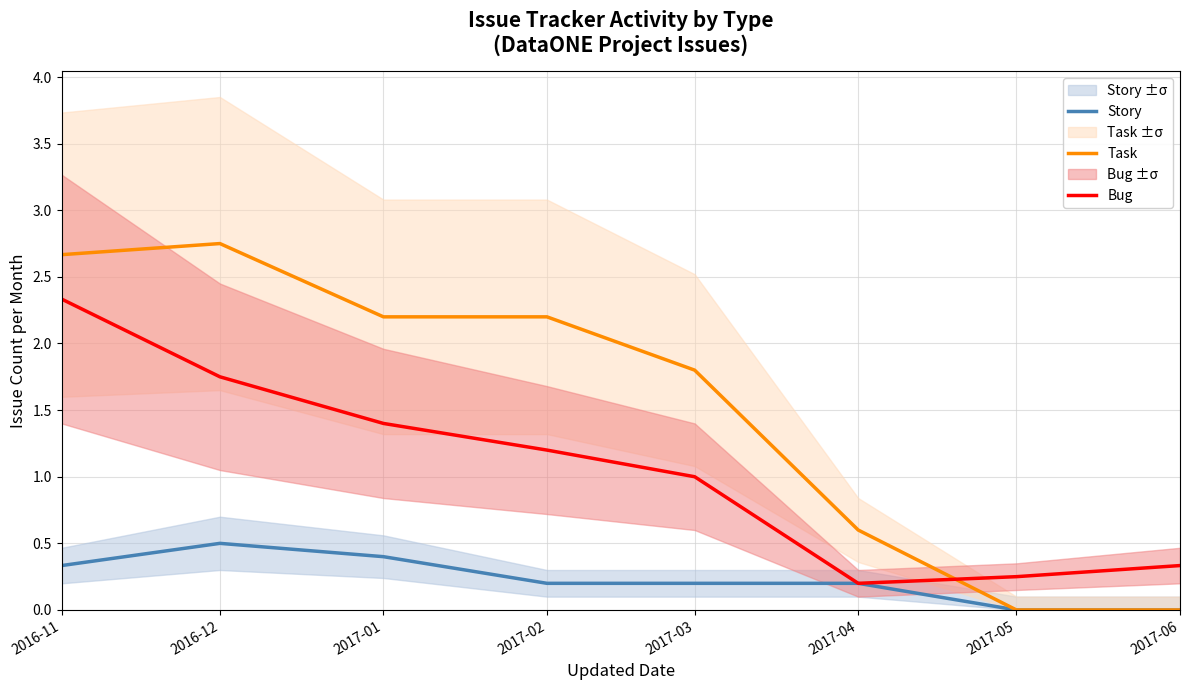

What is the difference between the second highest and second lowest values in the Bug series?

1.5